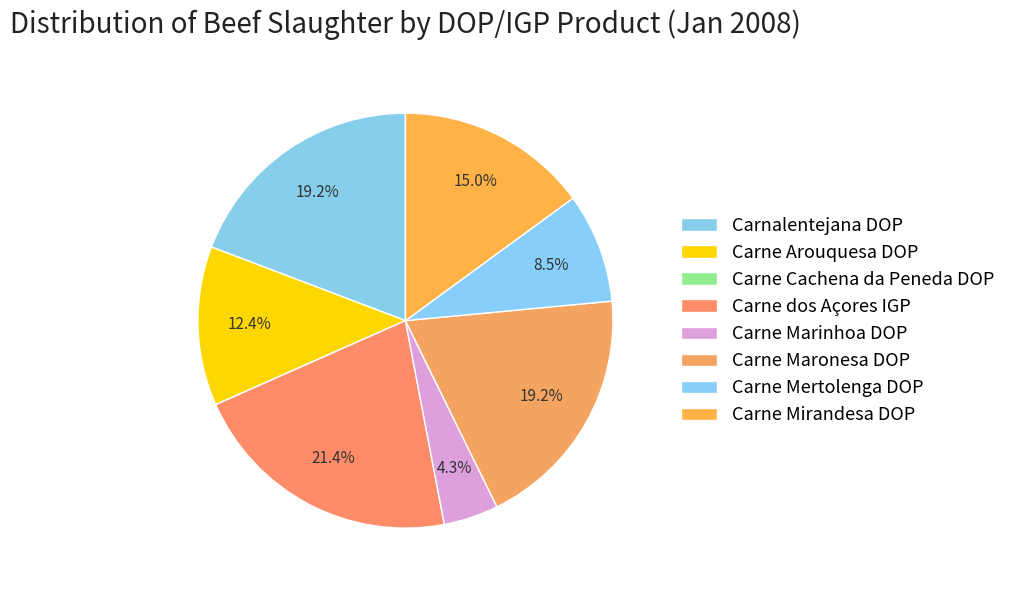

Does Carne Mirandesa DOP account for over 50% of the chart?

No